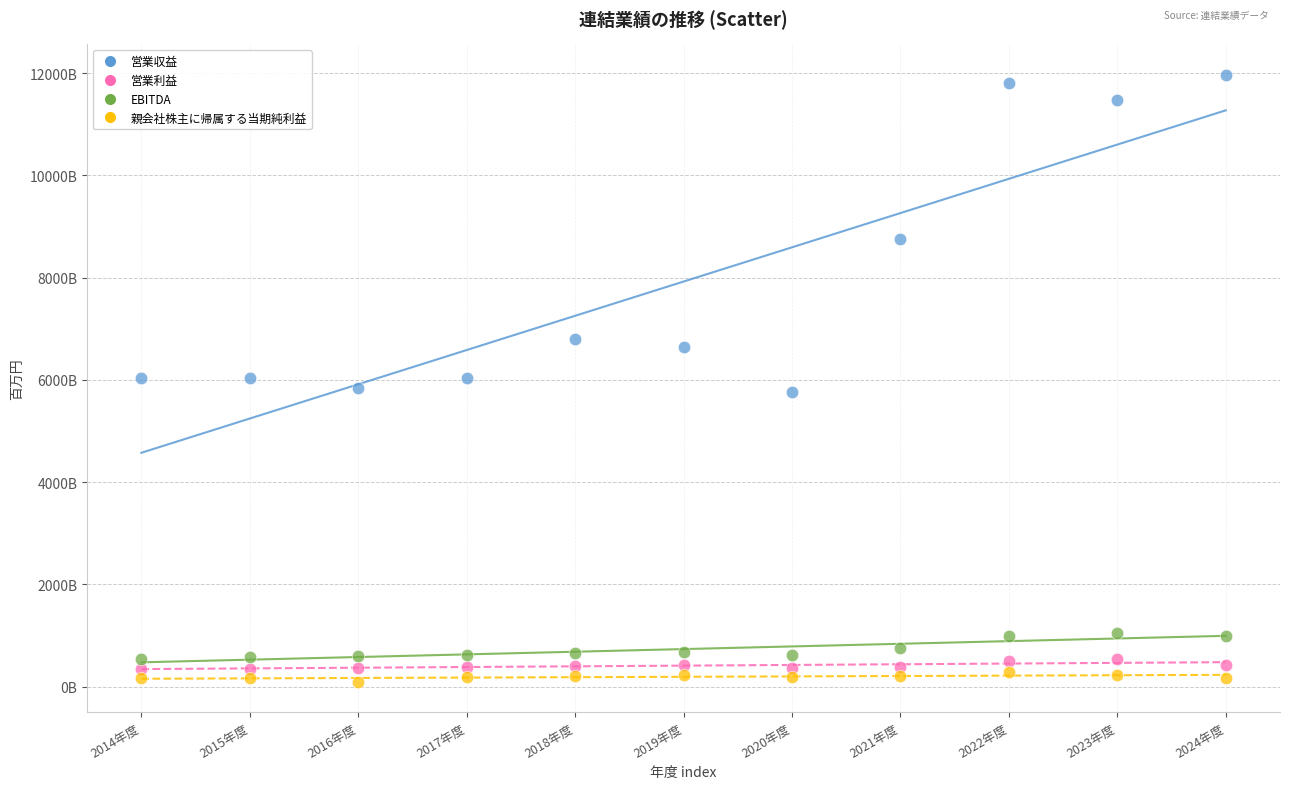

Which series reaches the minimum Y coordinate?

親会社株主に帰属する当期純利益